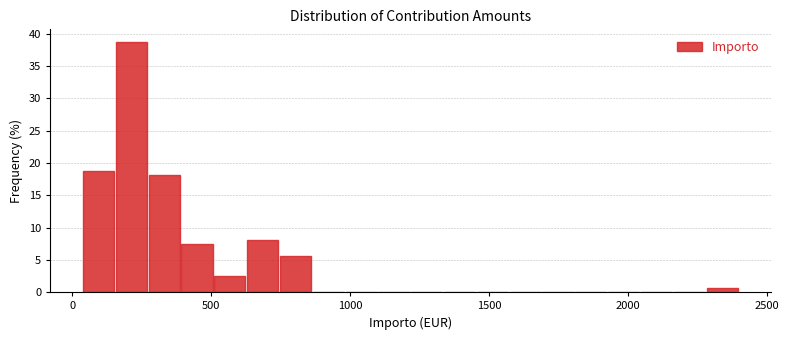

Read against the x-axis, roughly where is the centre of the tallest bar?

200